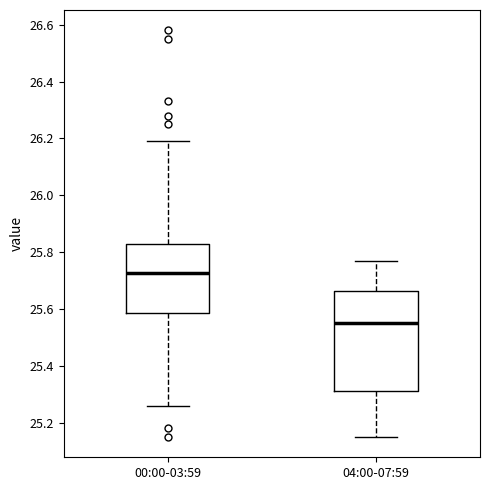

Which box is the tallest, from its lower edge to its upper edge?

04:00-07:59